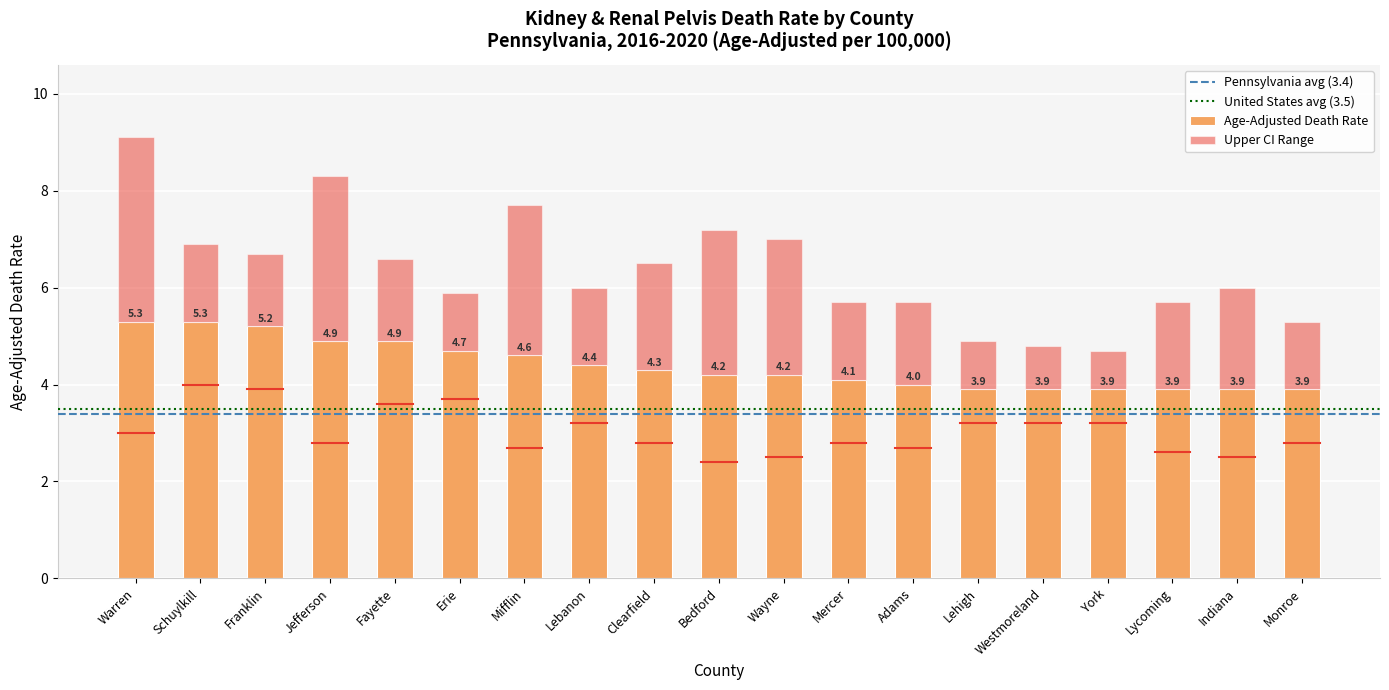

Are the bars horizontal?

No